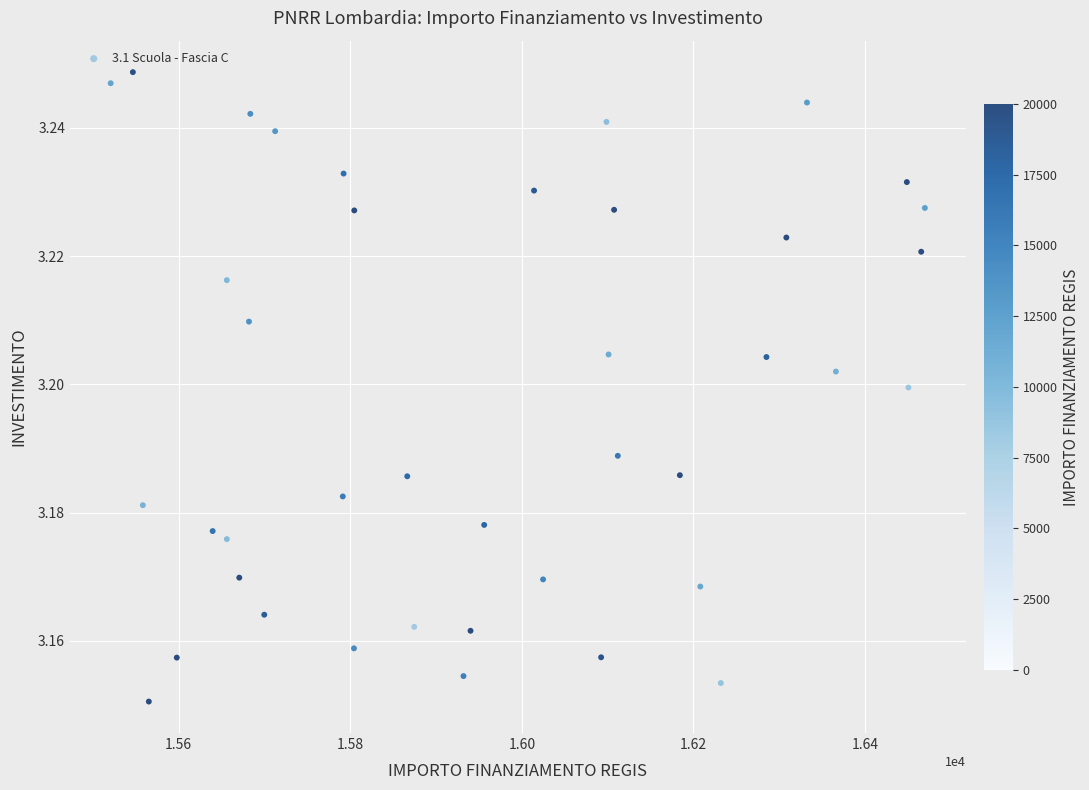

What is the range of X values (max minus min)?

949.3